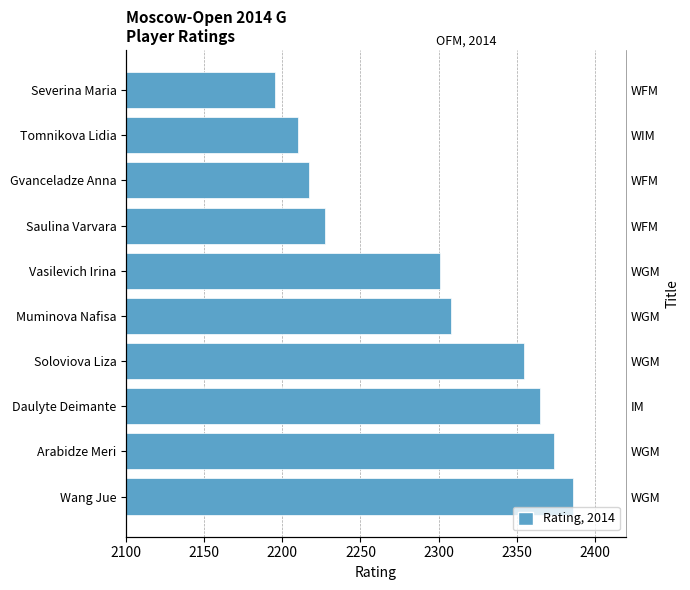

The chart shows a value of 1467 at Tomnikova Lidia. True or false?

False